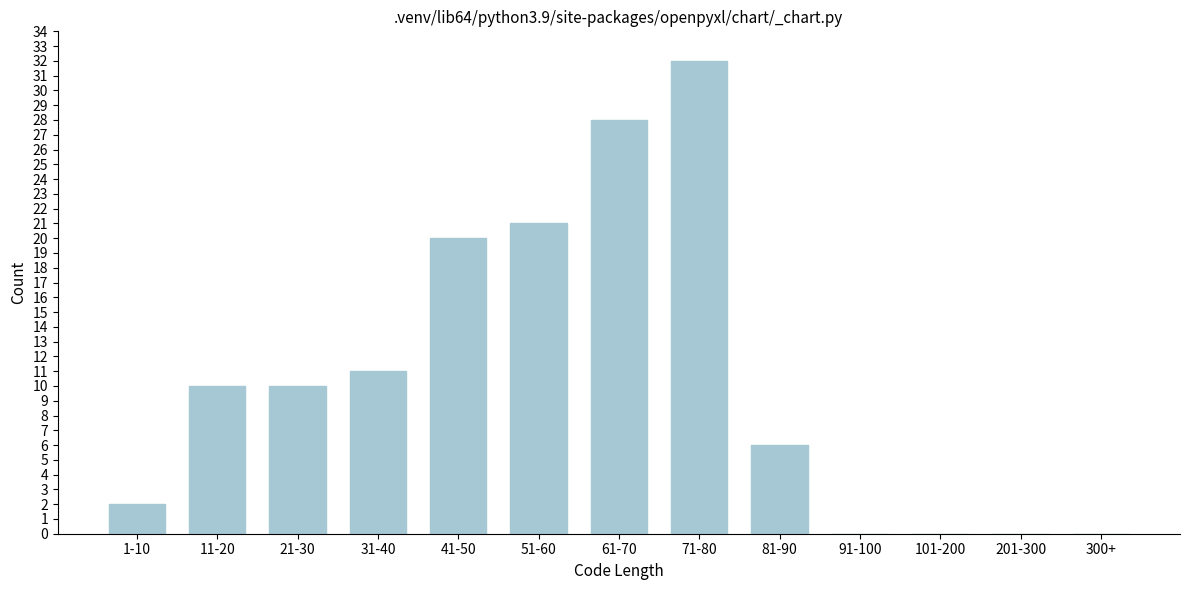

Reading left to right, list all the values displayed in this chart.

1-10=2	11-20=10	21-30=10	31-40=11	41-50=20	51-60=21	61-70=28	71-80=32	81-90=6	91-100=0	101-200=0	201-300=0	300+=0